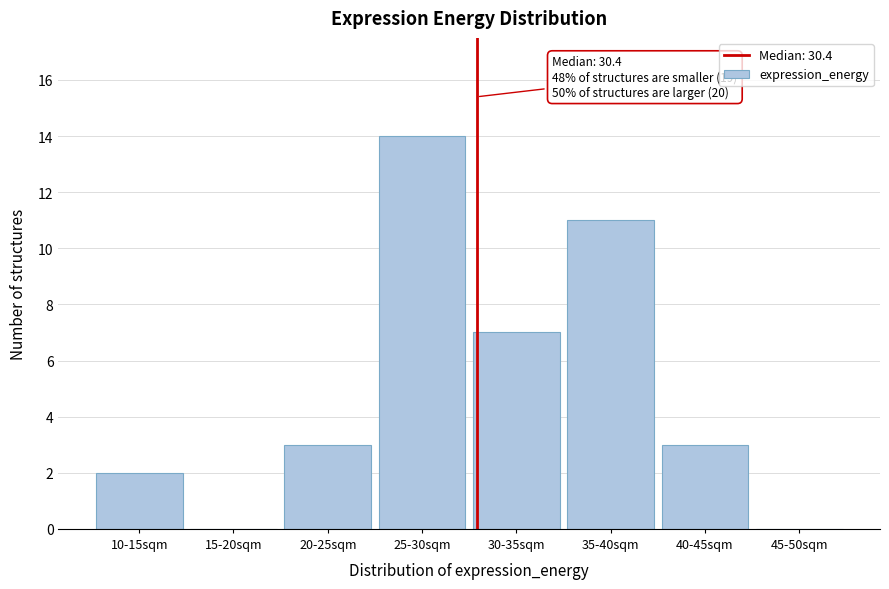

Reading left to right, transcribe all the data shown in this chart.

10-15sqm=2	15-20sqm=0	20-25sqm=3	25-30sqm=14	30-35sqm=7	35-40sqm=11	40-45sqm=3	45-50sqm=0